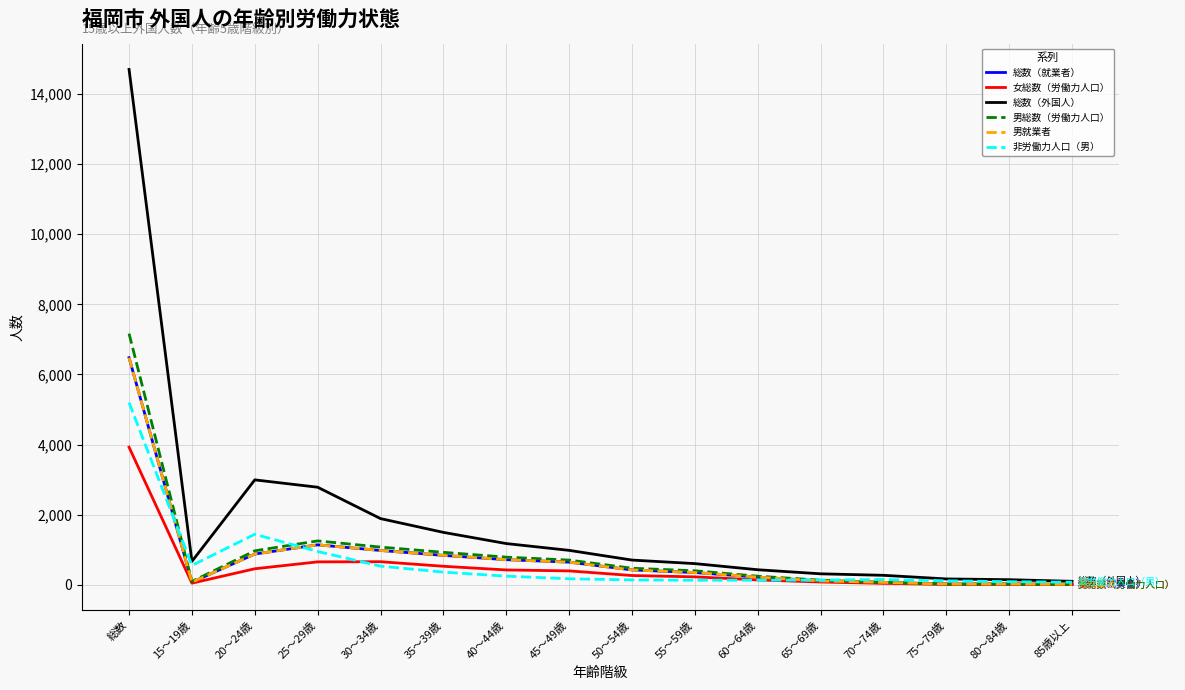

Reading left to right, what are all the values shown in this chart?

総数（就業者）: 6477	71	876	1139	978	838	715	645	423	348	218	109	67	19	21	10
女総数（労働力人口）: 3924	45	456	653	657	527	422	395	263	225	137	78	40	9	12	5
総数（外国人）: 14701	666	2992	2782	1887	1494	1175	981	704	603	428	312	269	166	144	98
男総数（労働力人口）: 7164	94	968	1251	1074	925	787	703	471	398	244	130	68	19	22	10
男就業者: 6477	71	876	1139	978	838	715	645	423	348	218	109	67	19	21	10
非労働力人口（男）: 5196	551	1440	949	531	360	245	170	138	128	131	133	148	112	88	72